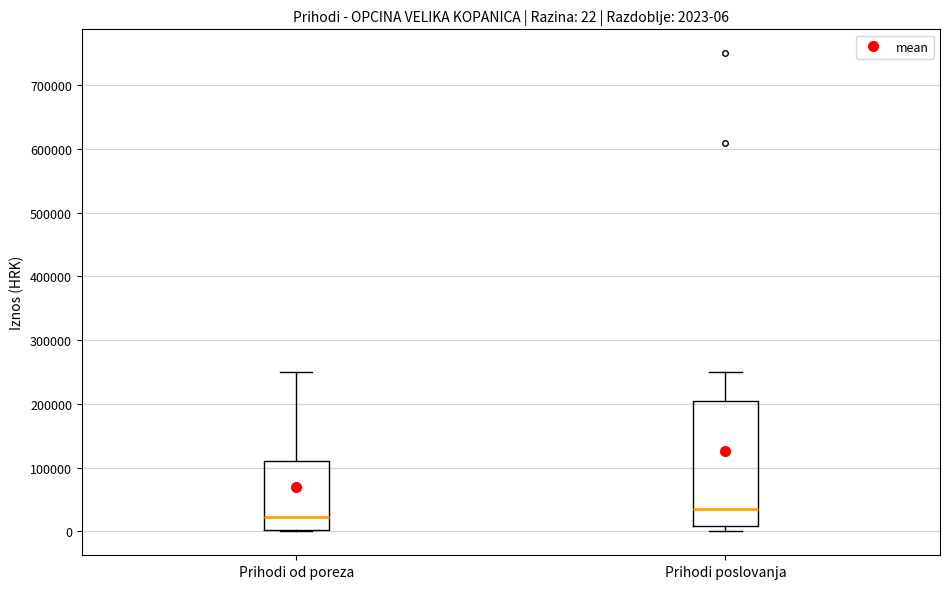

Which box is the tallest, from its lower edge to its upper edge?

Prihodi poslovanja